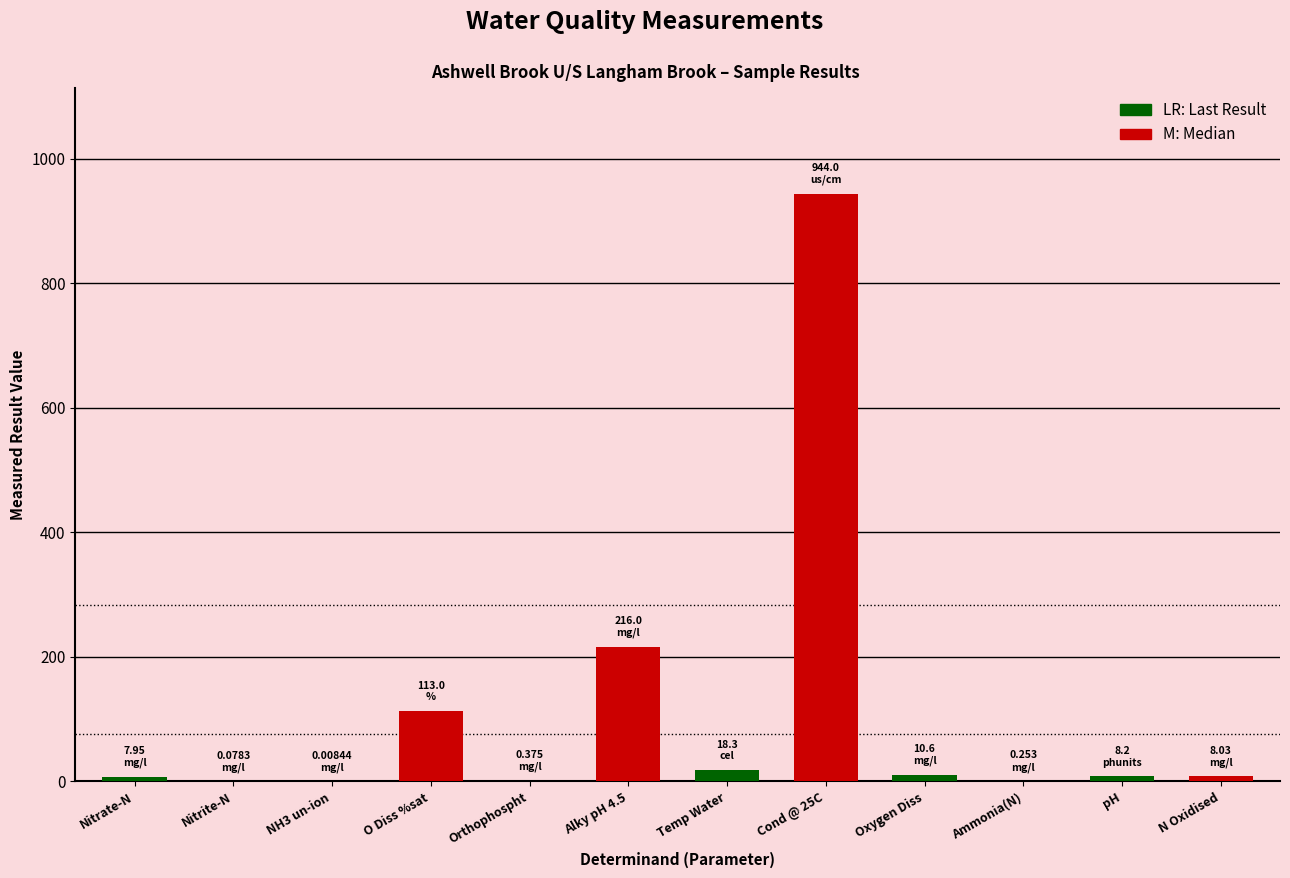

The value at Alky pH 4.5 is 70.3. True or false?

False